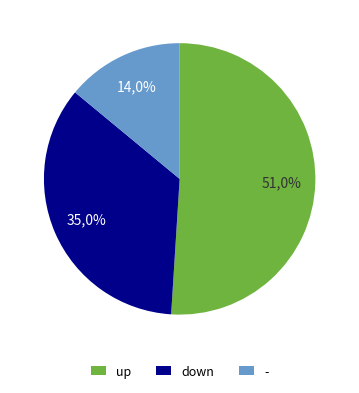

How many slices are in this pie chart?

3